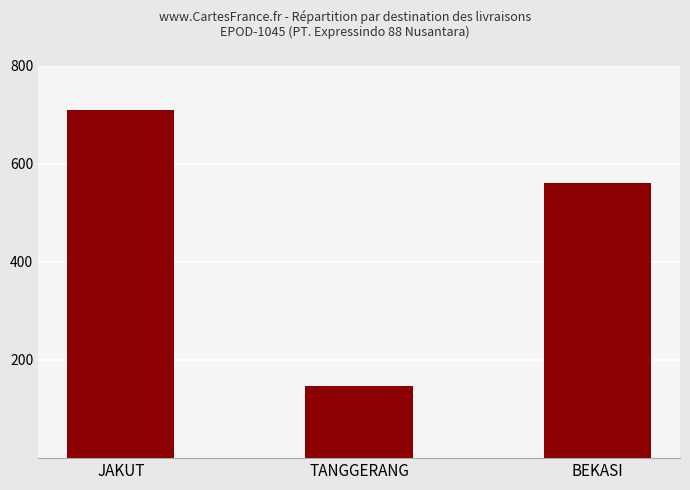

Between JAKUT and TANGGERANG, which is larger?

JAKUT